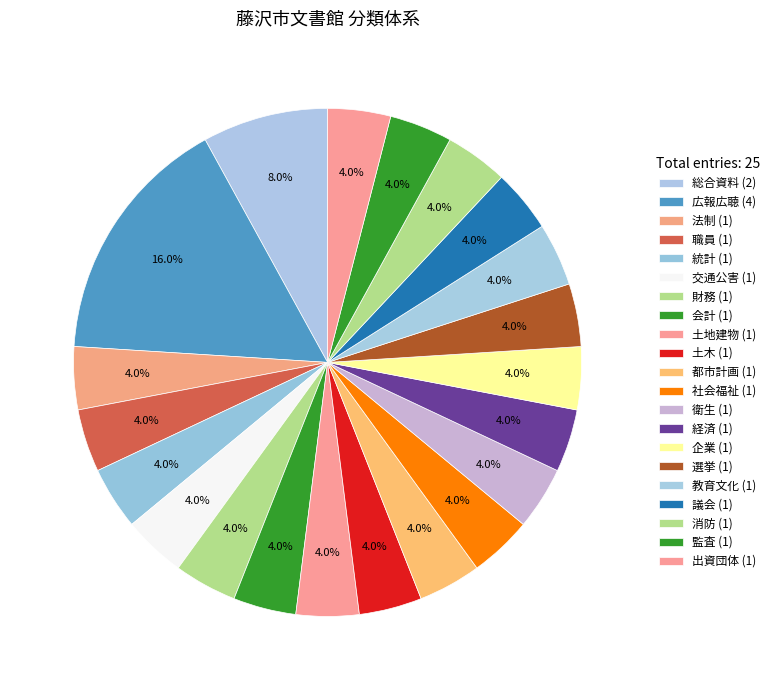

Which category has the smallest portion of the pie?

法制